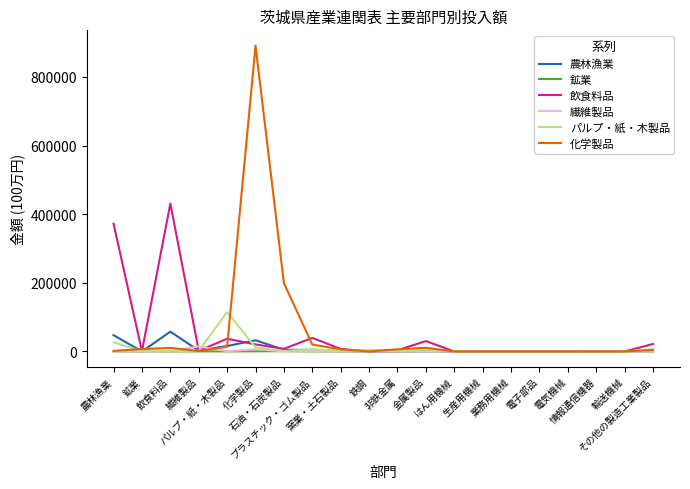

What is the greatest value displayed?

891031.9